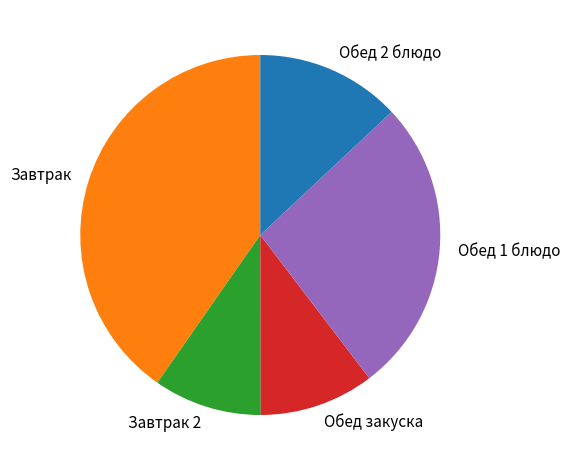

Does any single category account for the majority?

No